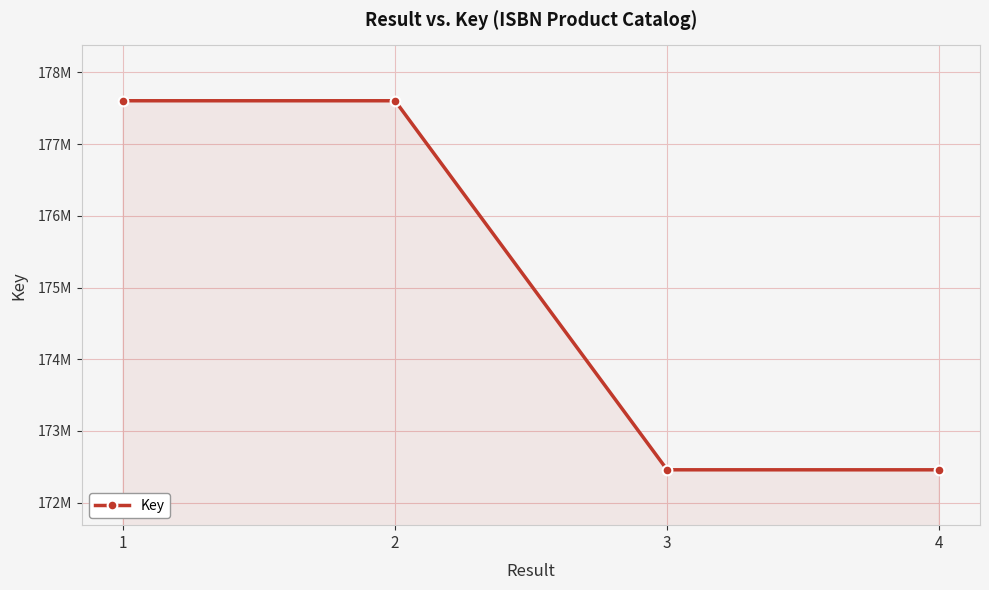

What value does the data have at 2?

177603853